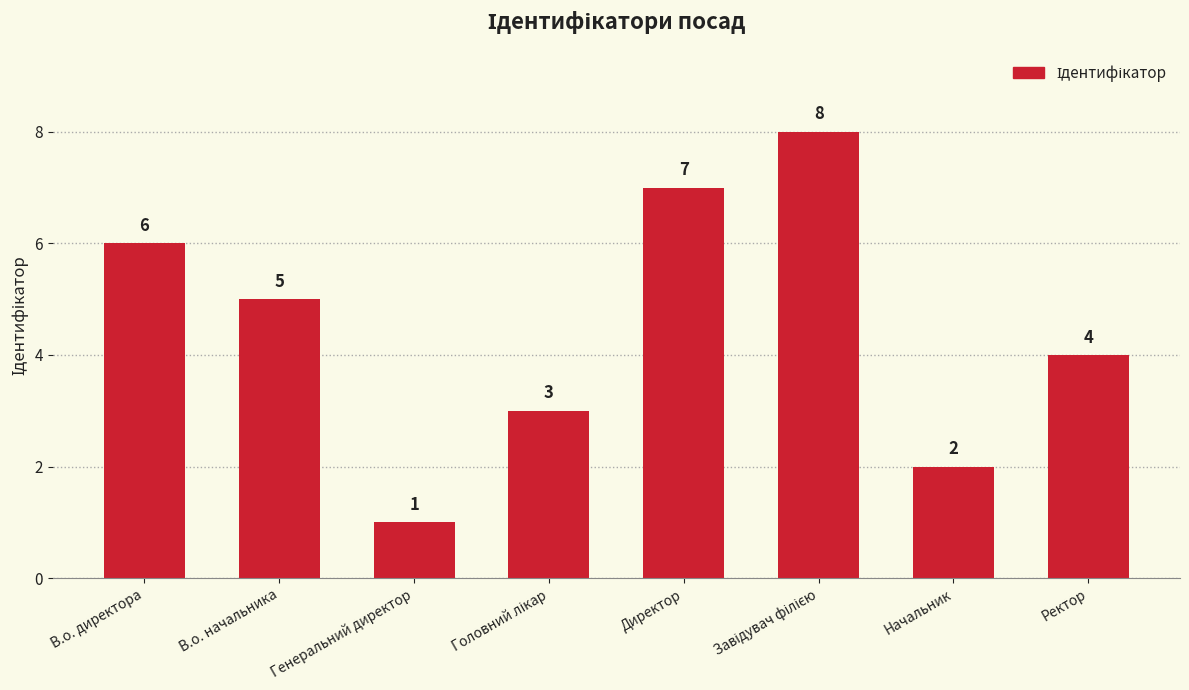

Where does the data first go above 5?

В.о. директора